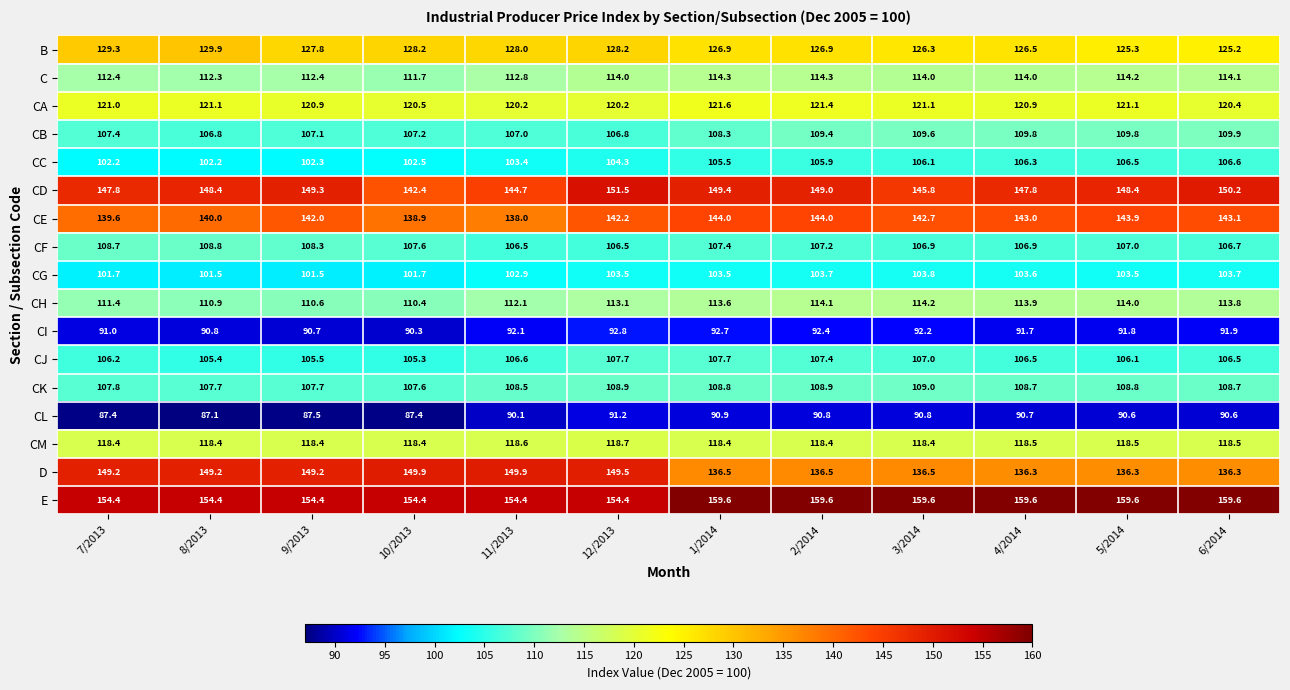

At which category does the chart reach its minimum across all series?

8/2013